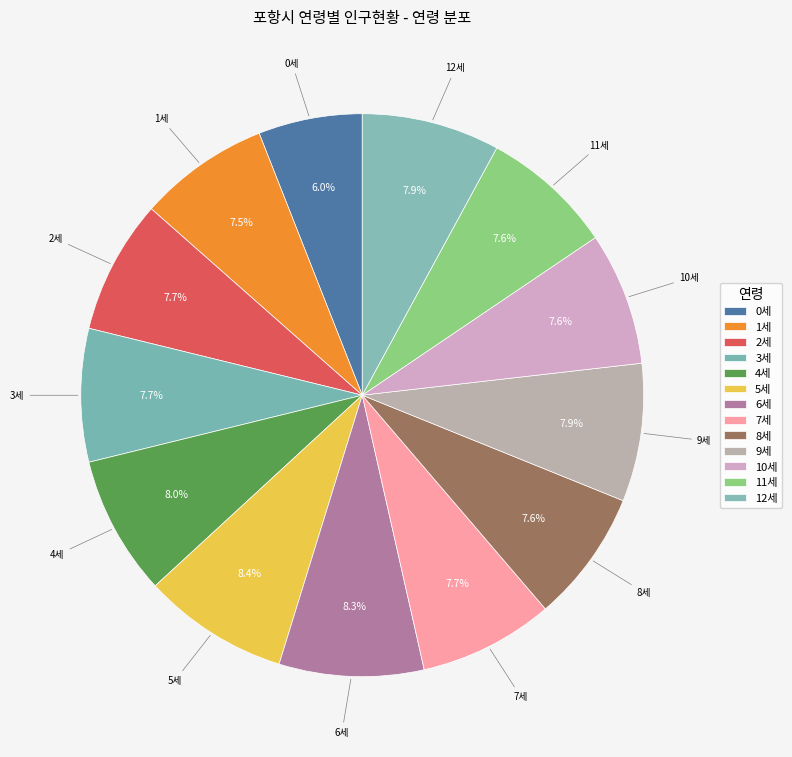

Count the number of slices in the pie.

13